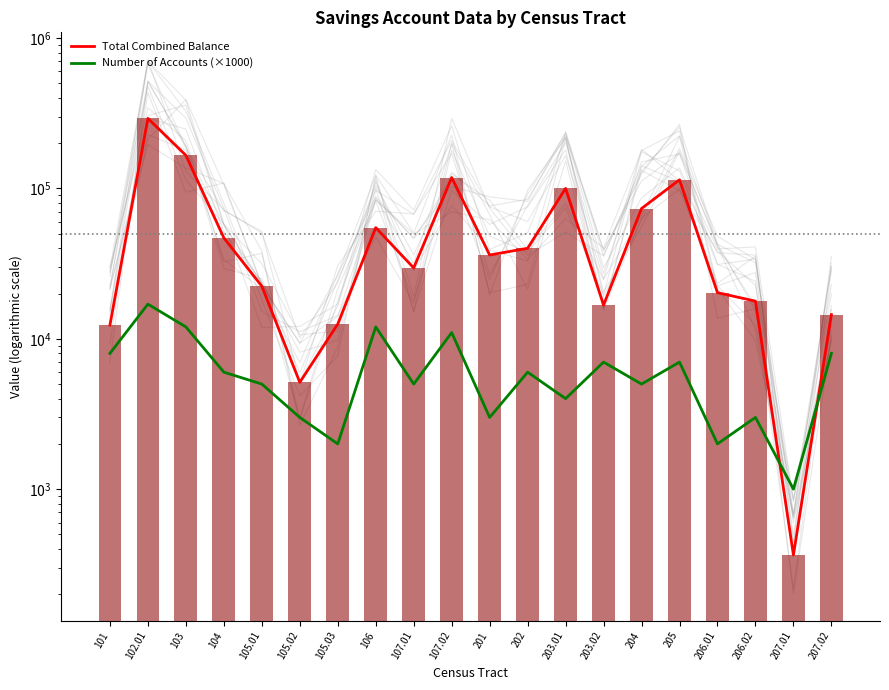

True or false: Total Combined Balance has a value of 525.7 at 207.01.

False